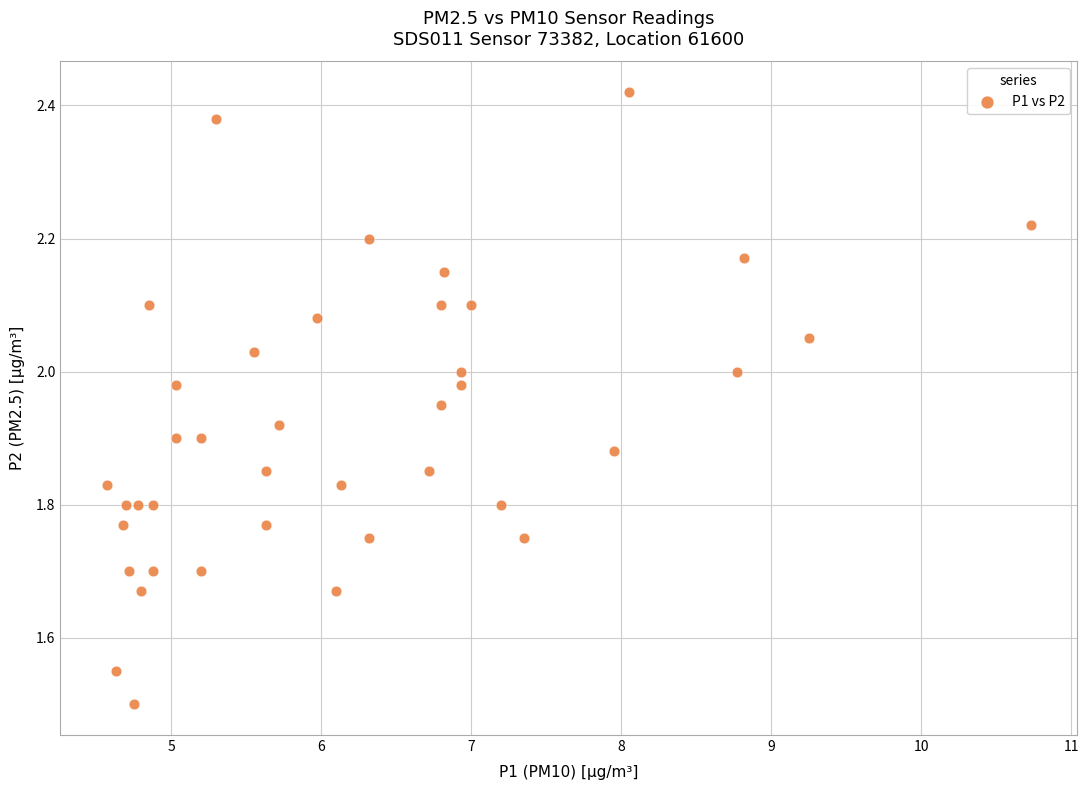

What is the range of X values (max minus min)?

6.2